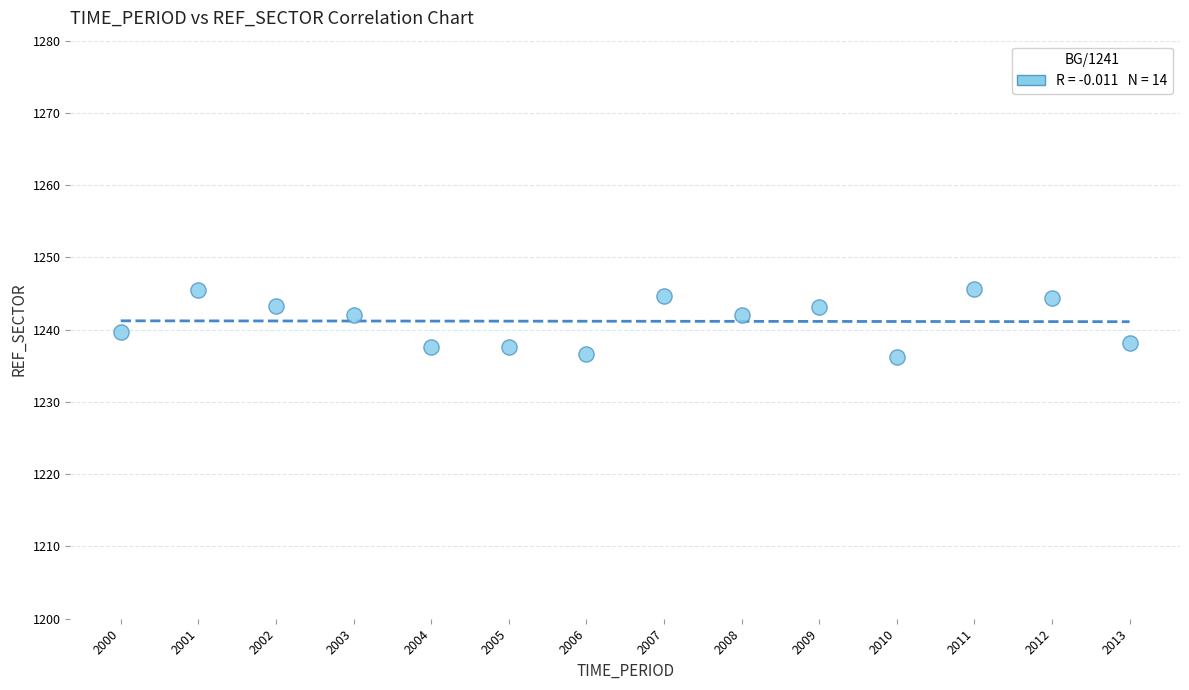

What is the range of Y values (max minus min)?

9.5